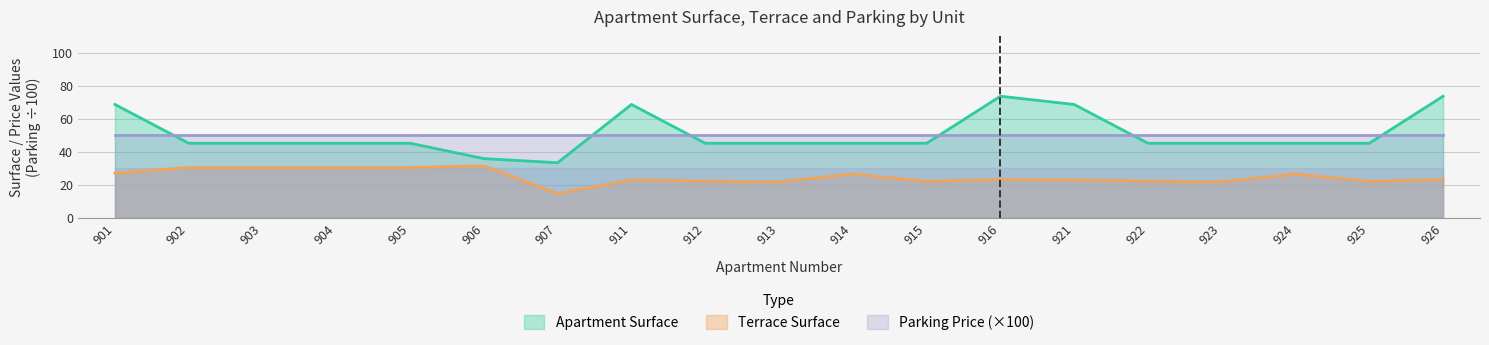

True or false: Apartment Surface and Terrace Surface intersect in this chart.

False